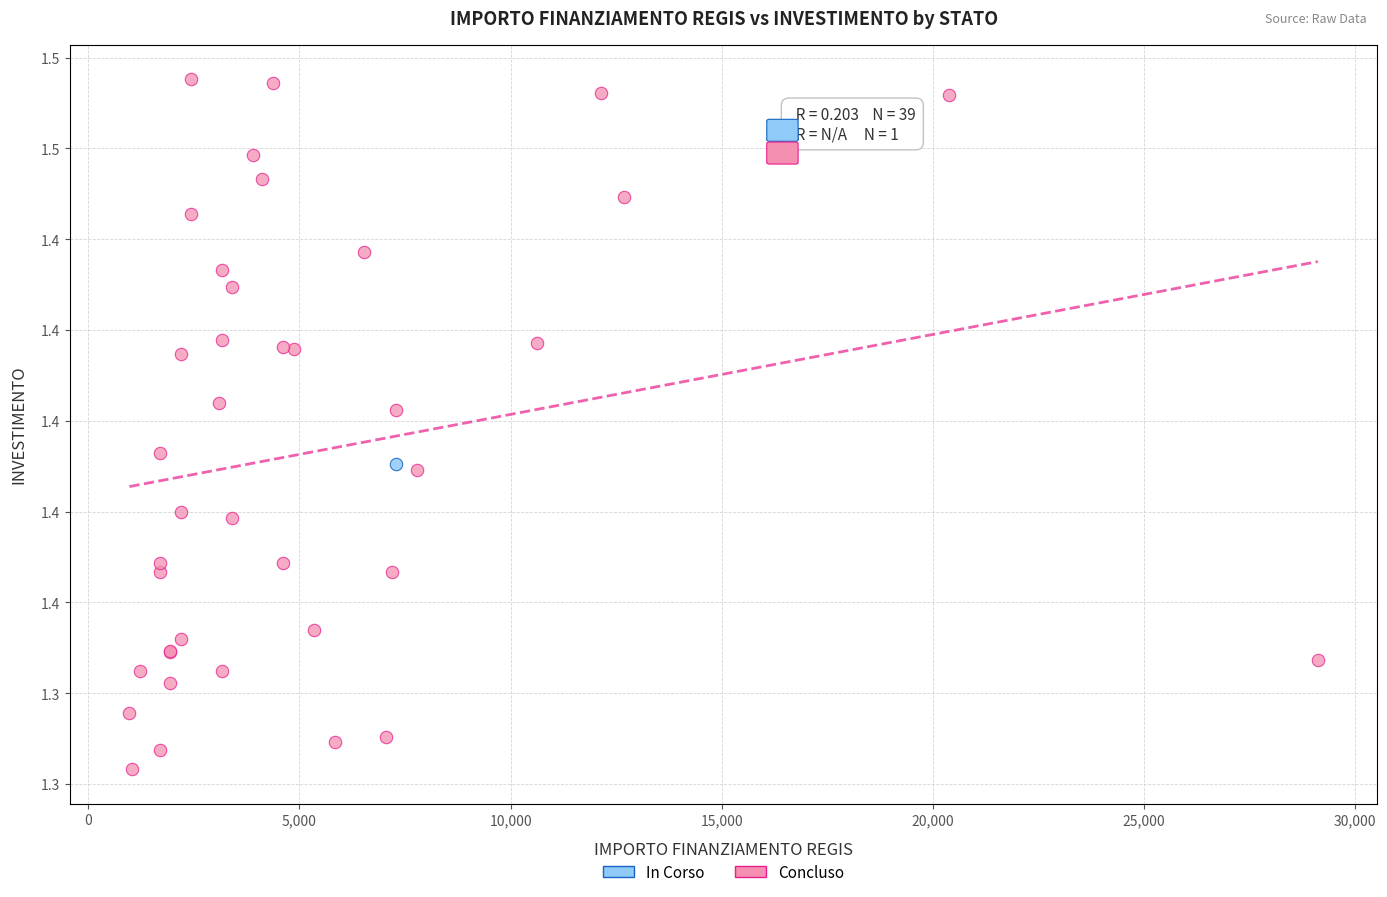

What are all the series names shown in the legend?

In Corso, Concluso